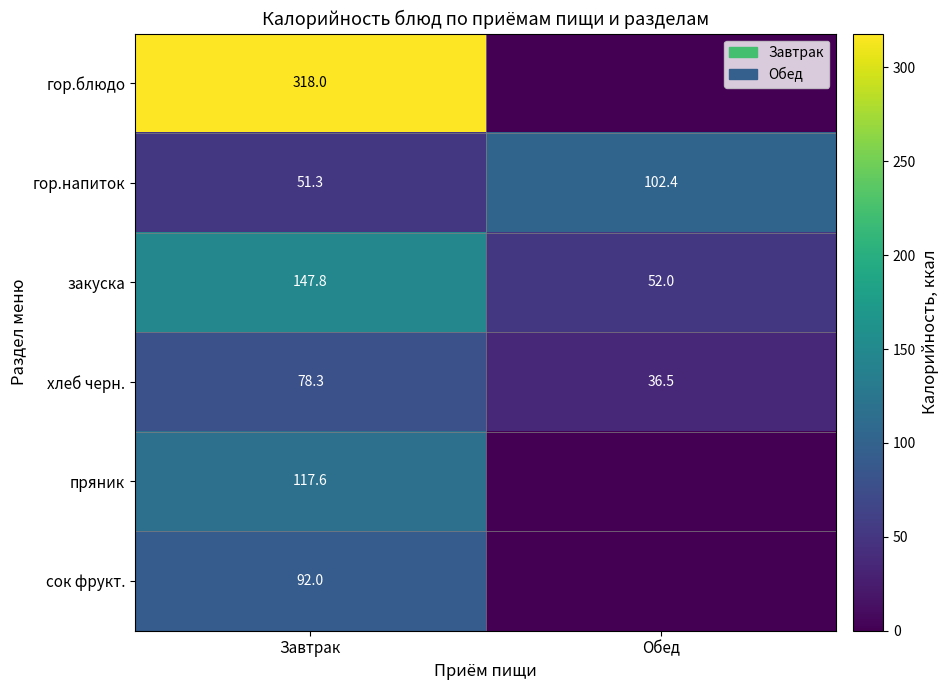

What is the sum of all закуска values?

199.8